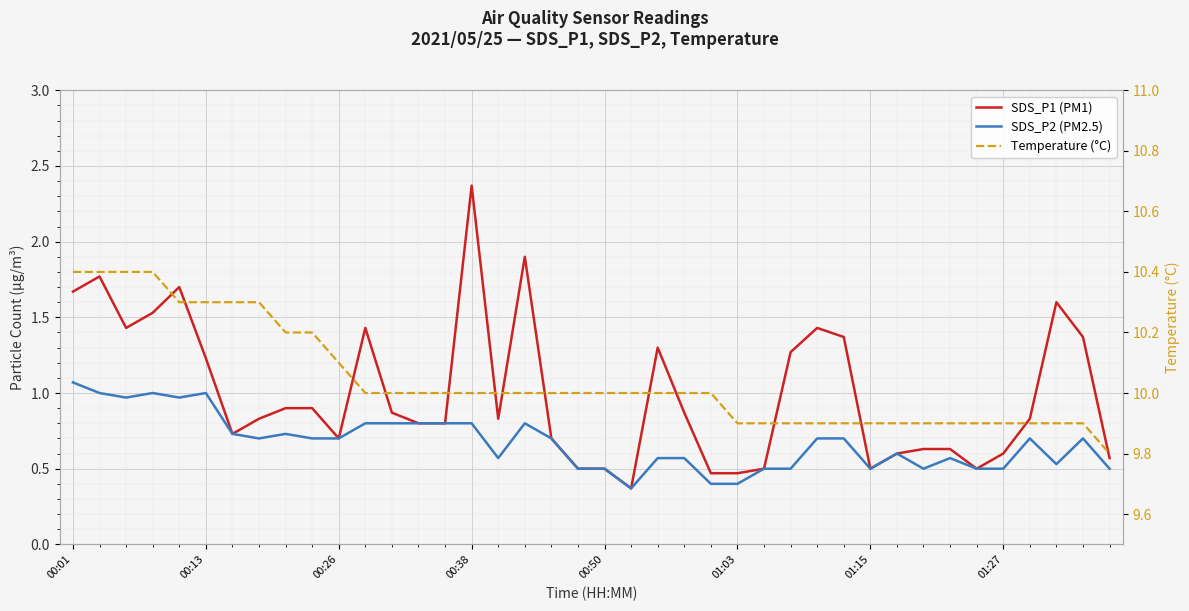

How many Temperature (°C) values are between 9 and 10?

29